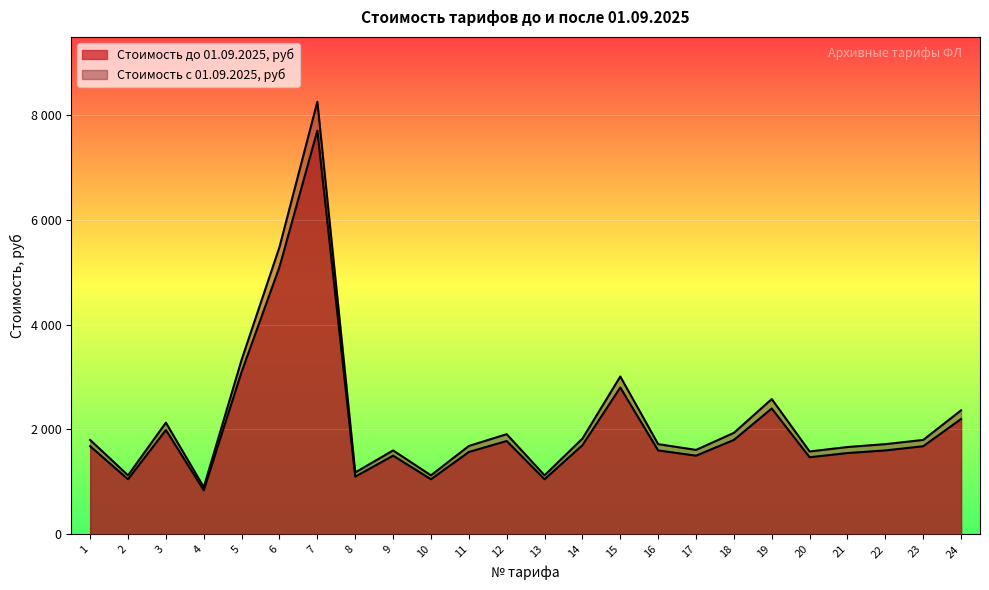

At which category is the sum across all series the highest?

7